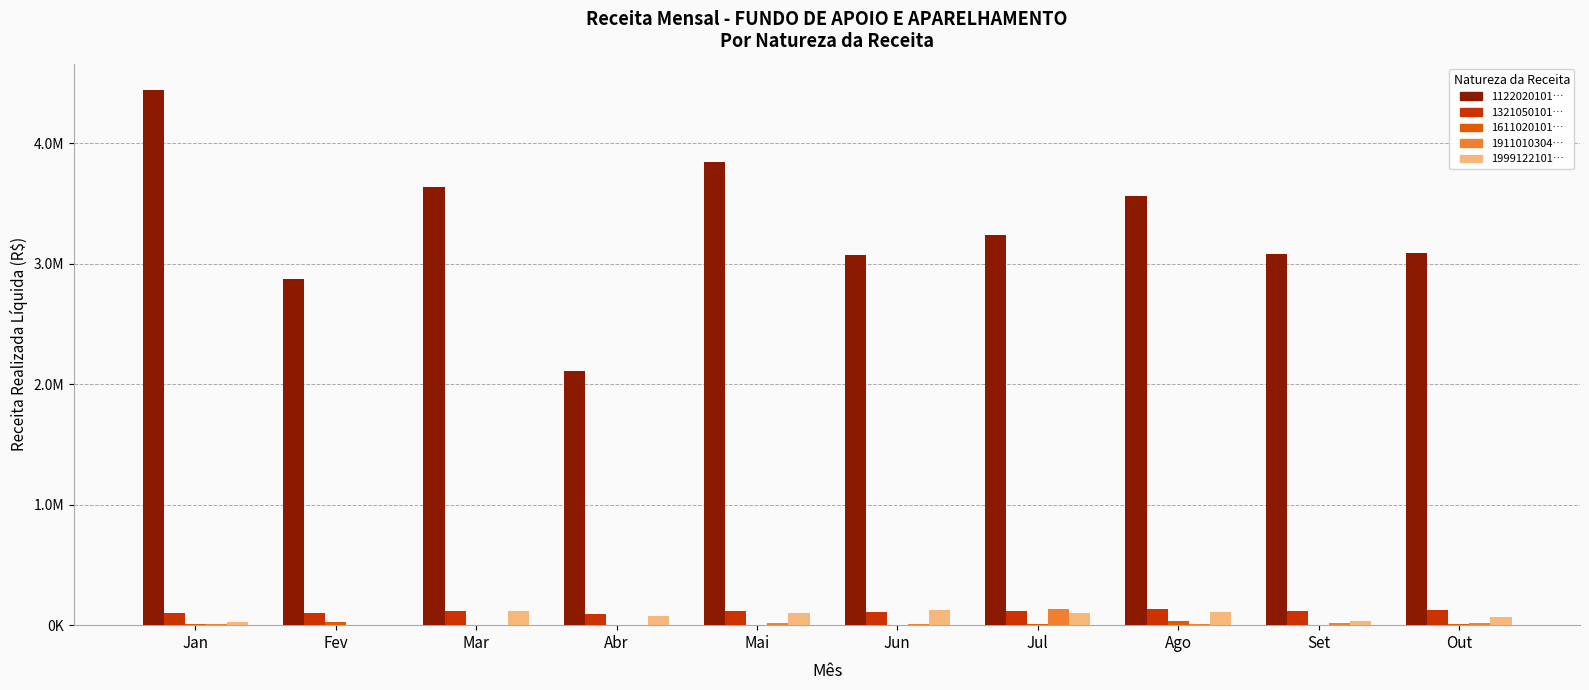

At which category is the sum across all series the highest?

Jan